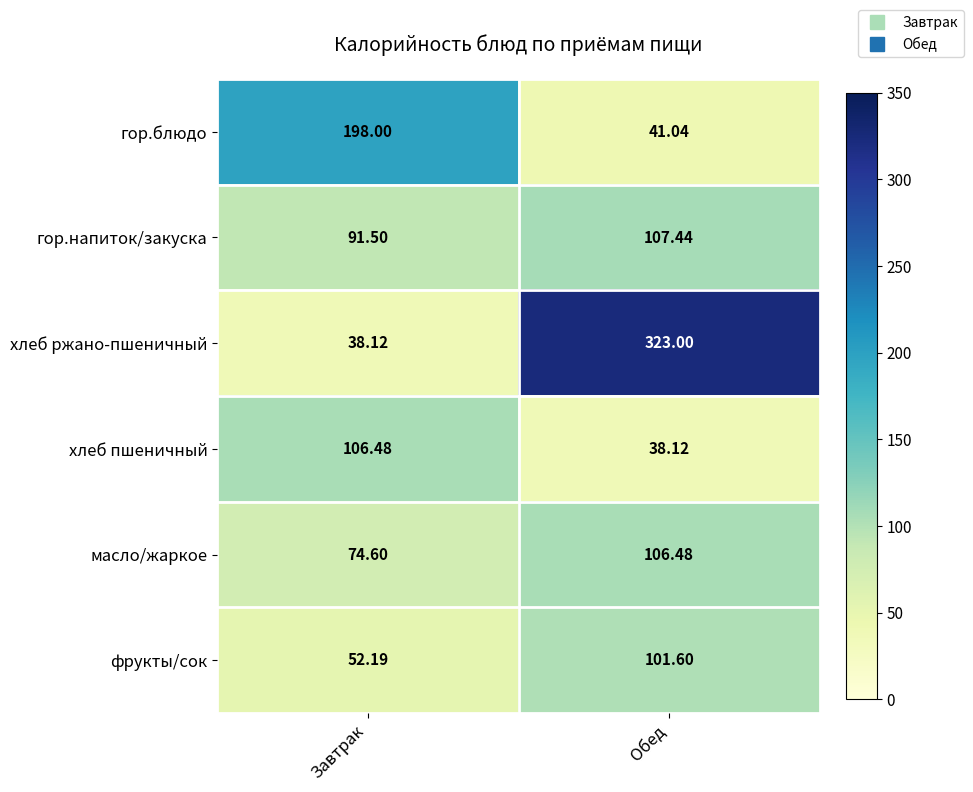

How many data points does each series have?

2